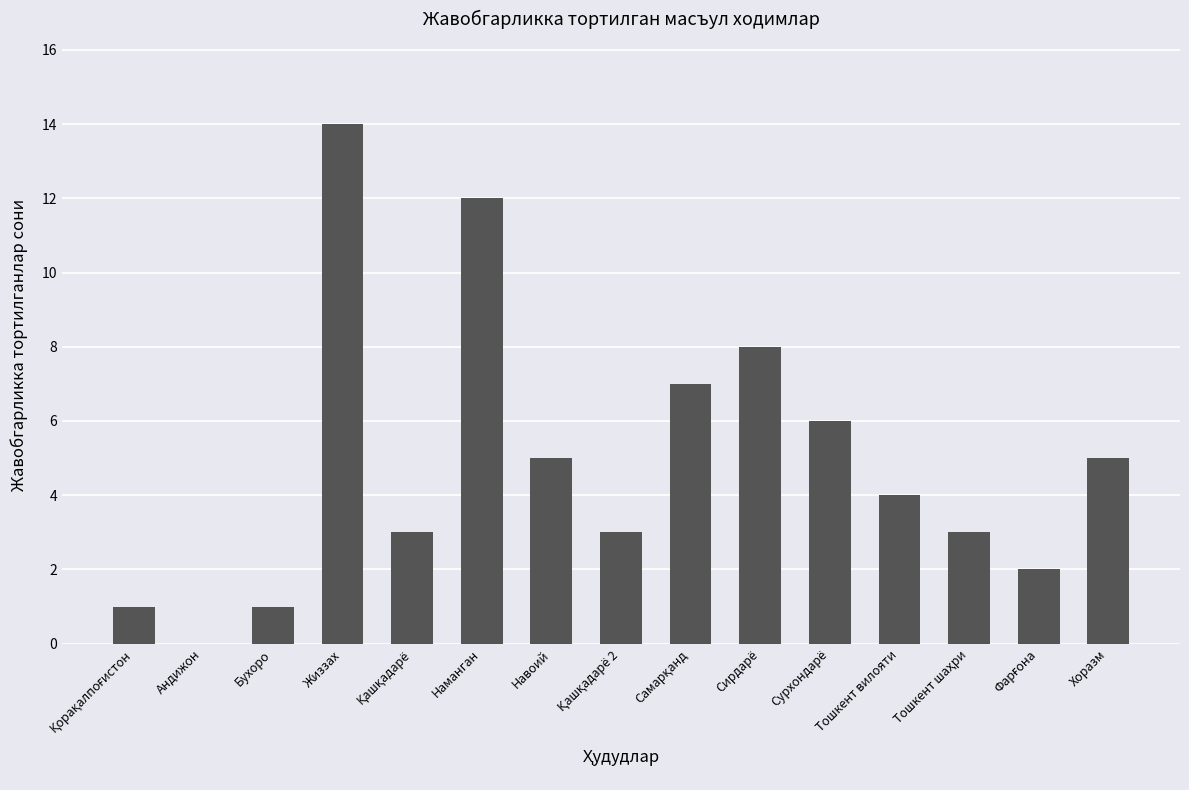

Where does the data first go above 4?

Жиззах